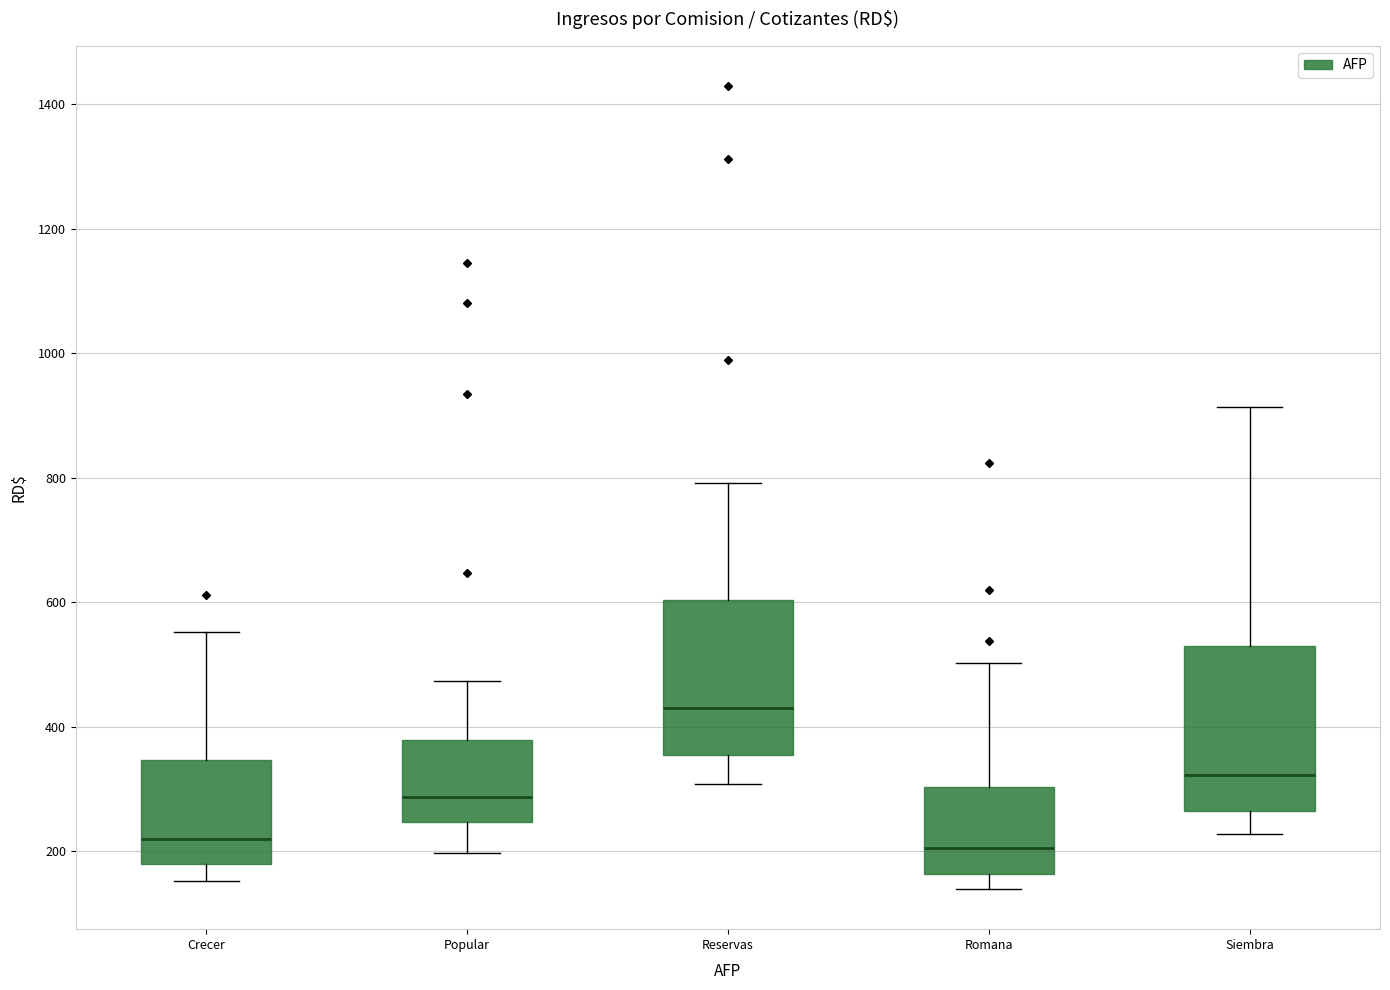

Reading left to right, transcribe this box plot: for each box, give where its median line is, the range the box spans, and where its two whiskers end, as read against the y-axis. The values are not printed on the chart, so give them approximately, as read against the axis.

Crecer: median 220, box 180 to 340, whiskers 160 to 560
Popular: median 280, box 240 to 380, whiskers 200 to 480
Reservas: median 440, box 360 to 600, whiskers 300 to 800
Romana: median 200, box 160 to 300, whiskers 140 to 500
Siembra: median 320, box 260 to 520, whiskers 220 to 920